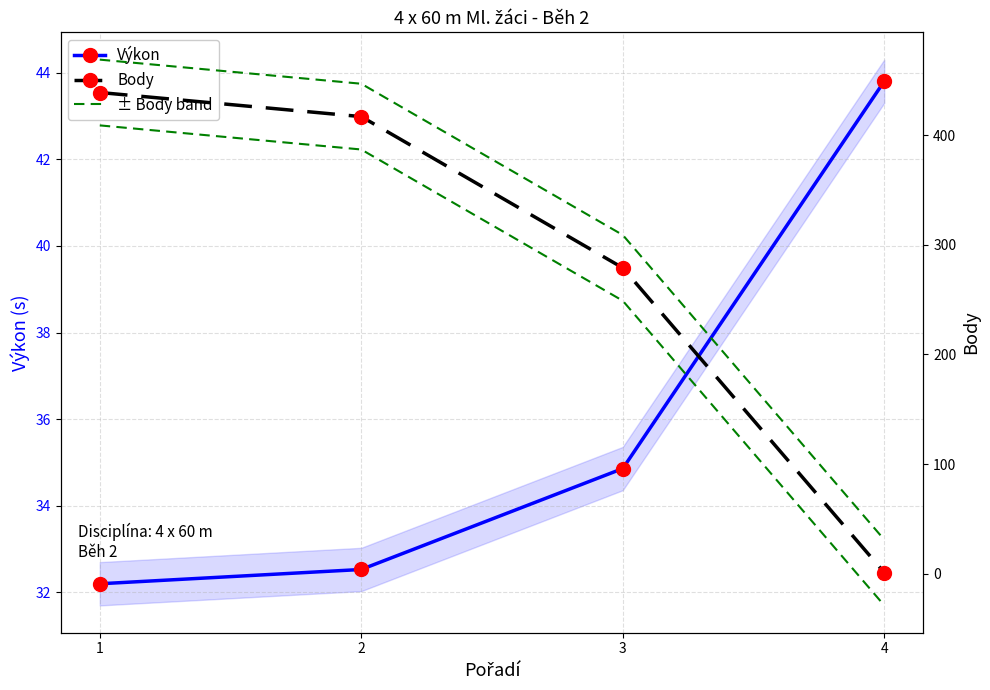

Which series has the largest total across all categories?

± Body band